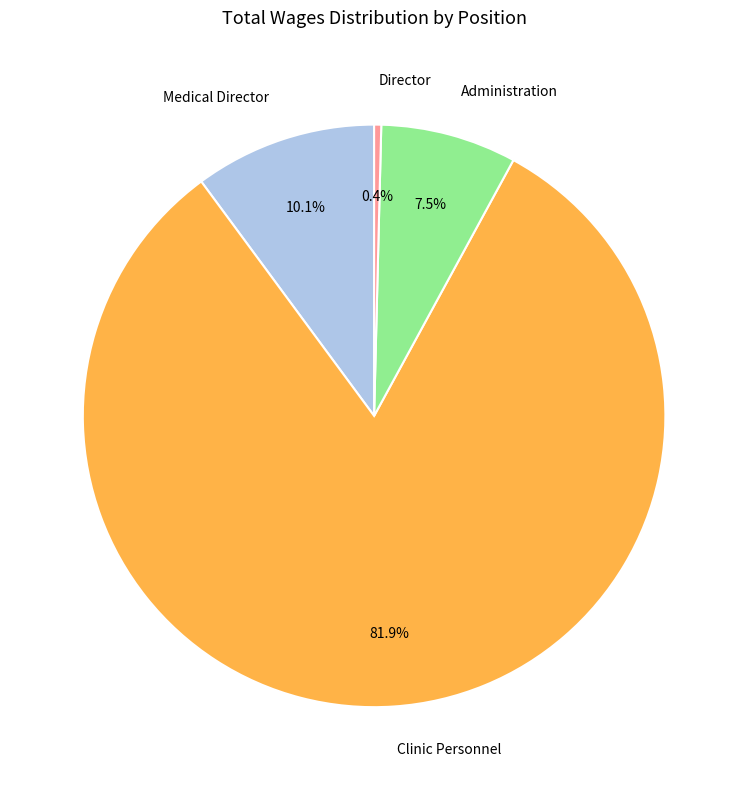

Rank the categories by value from lowest to highest.

Director, Administration, Medical Director, Clinic Personnel